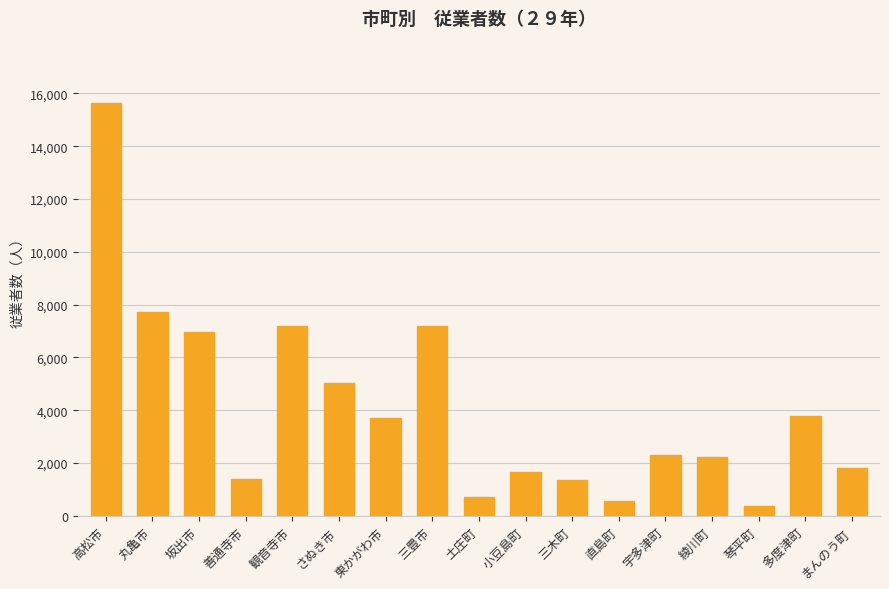

What is the difference between the maximum and minimum values?

15260